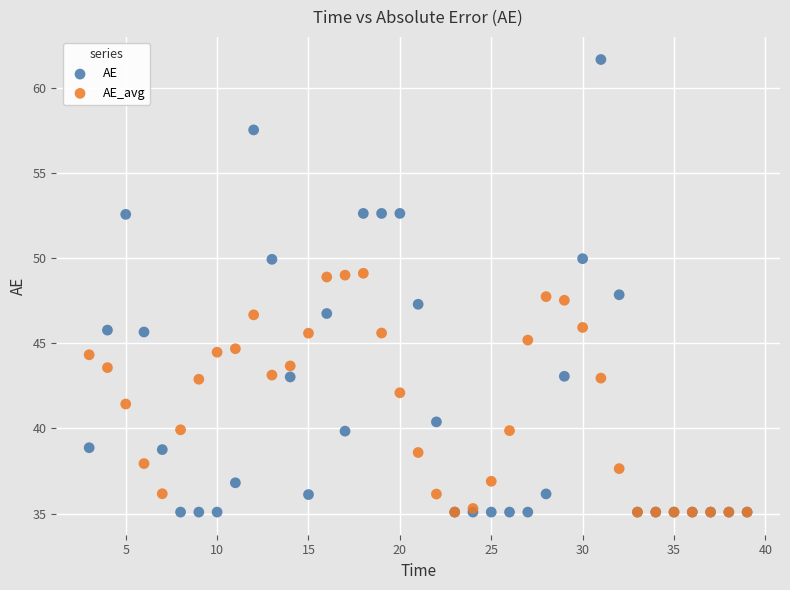

What are all the series names shown in the legend?

AE, AE_avg